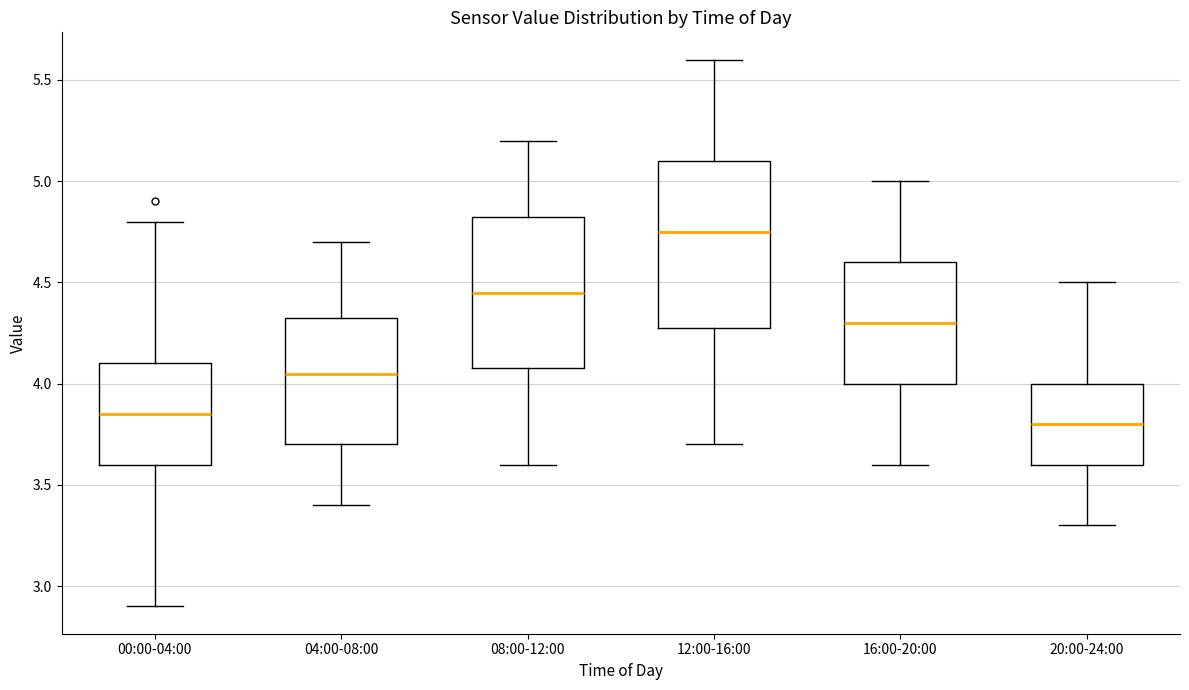

Where does the upper whisker of the box for 04:00-08:00 end on the y-axis? The values are not printed on the chart, so give them approximately, as read against the axis.

4.70